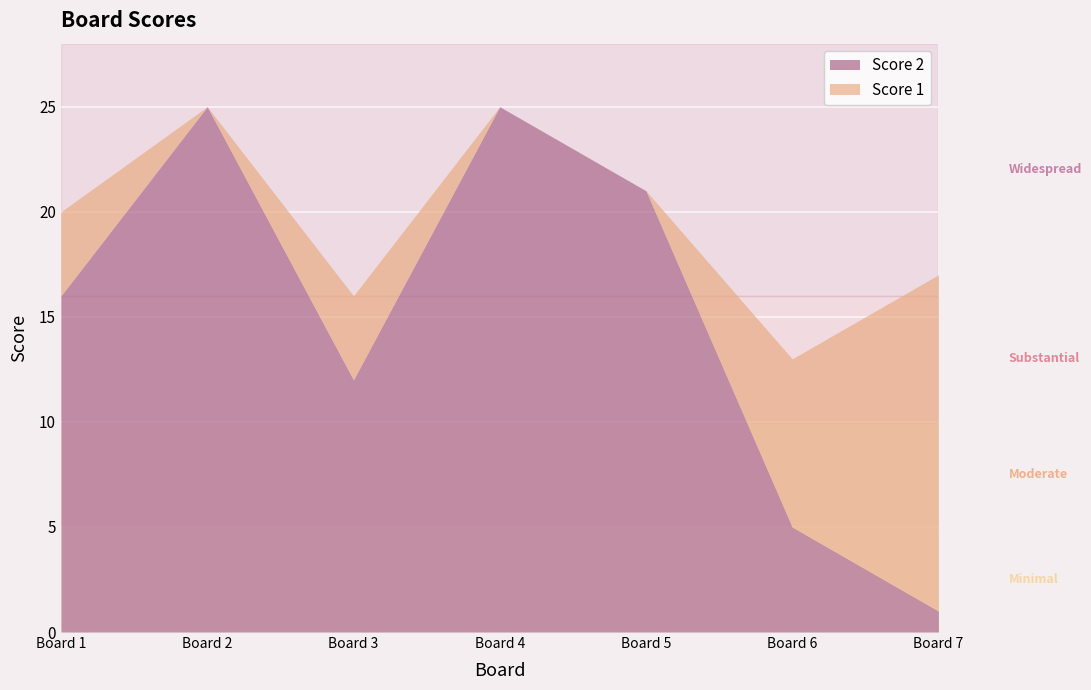

At which label is Score 2 closest to 13?

Board 3